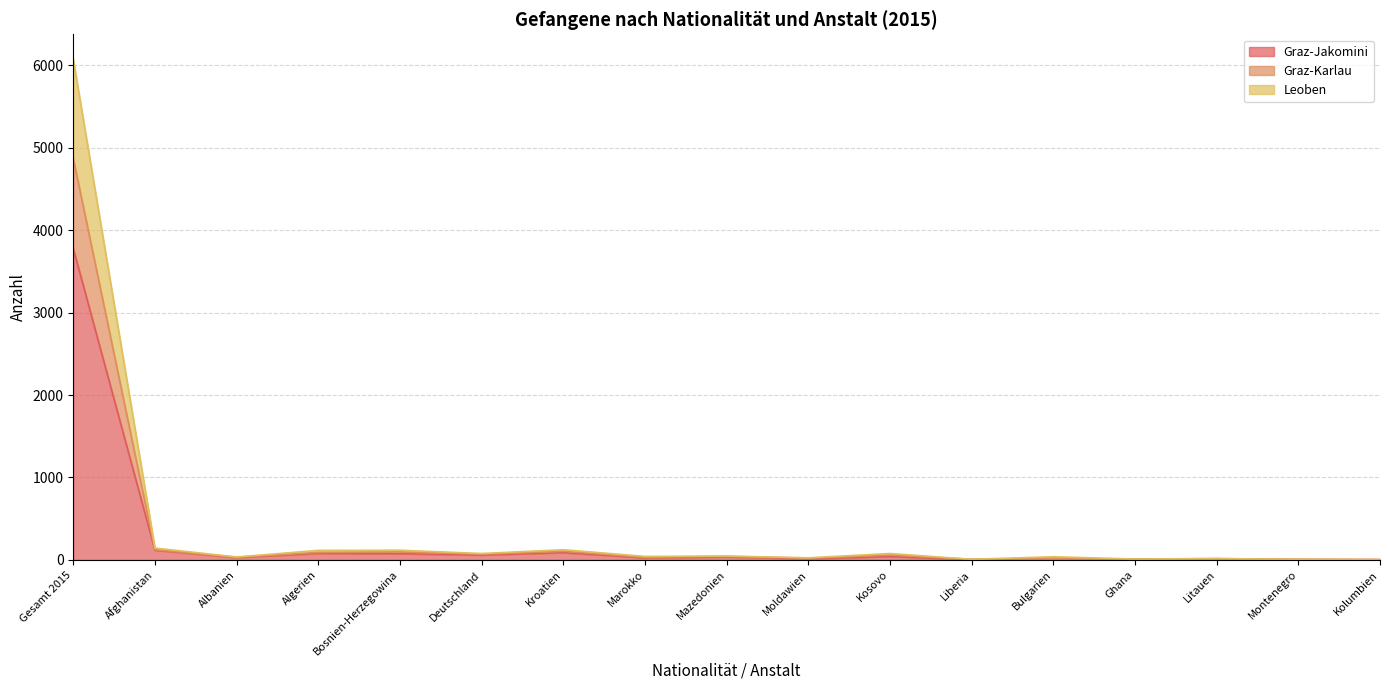

At which category is the sum across all series the highest?

Gesamt 2015